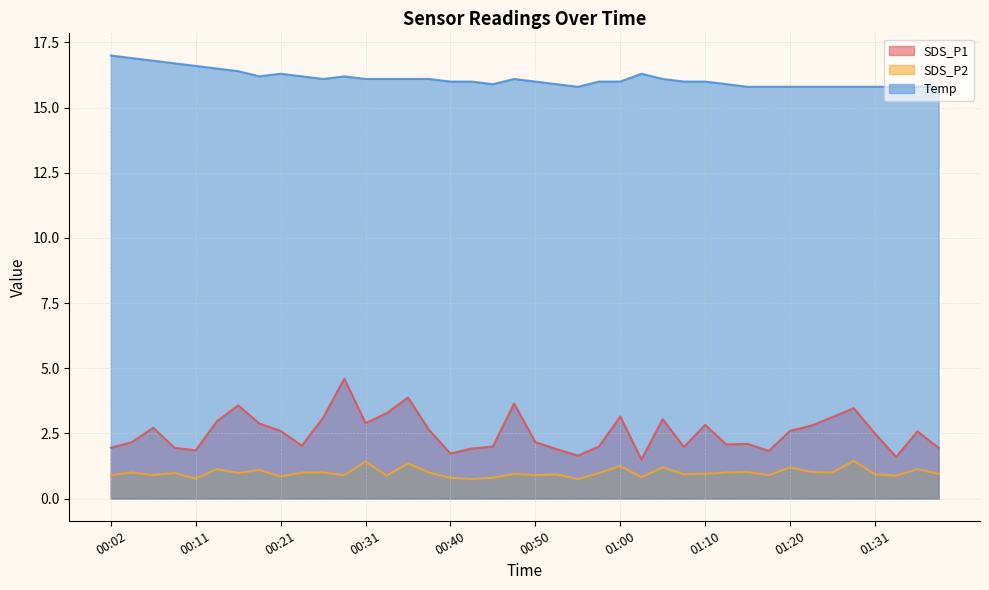

What position from the right is 00:55?

18